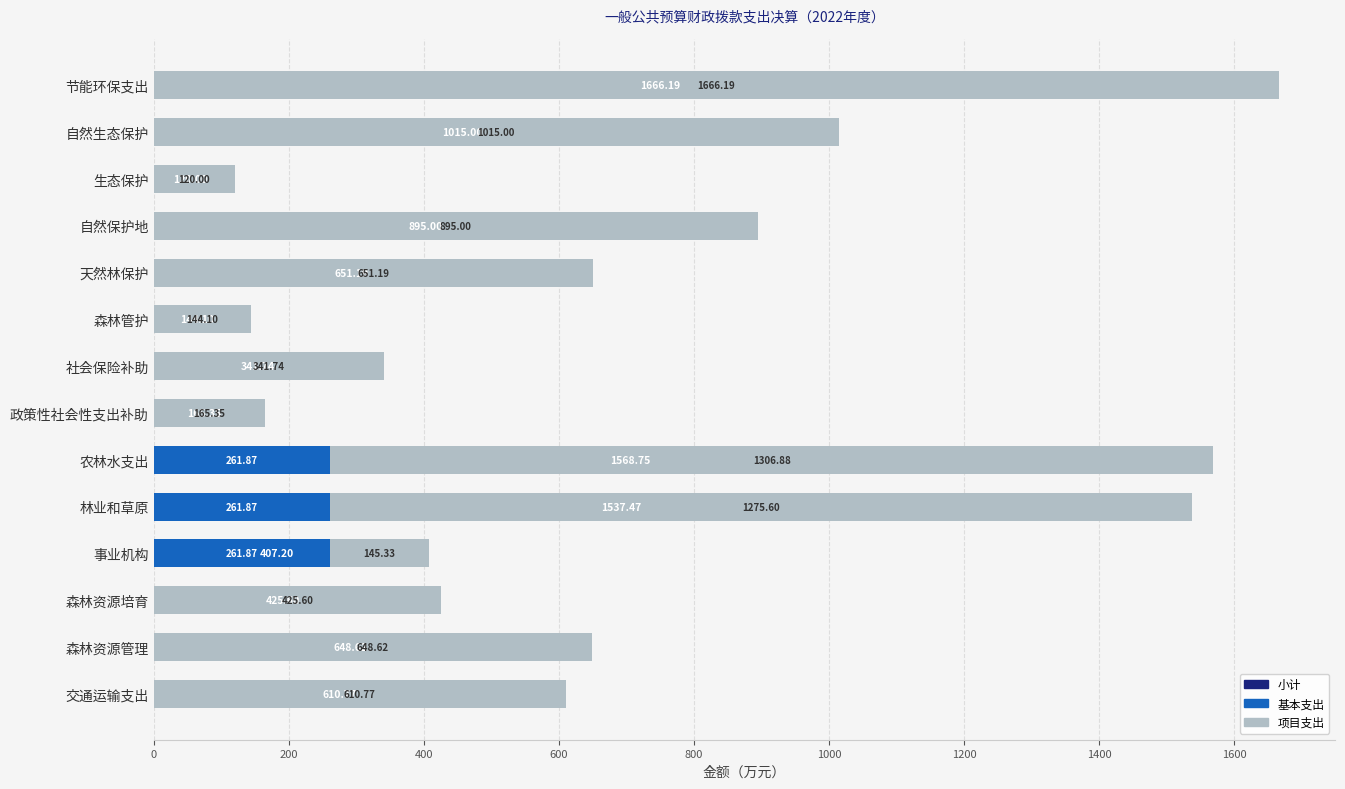

What is the average value of the 基本支出 series?

56.1